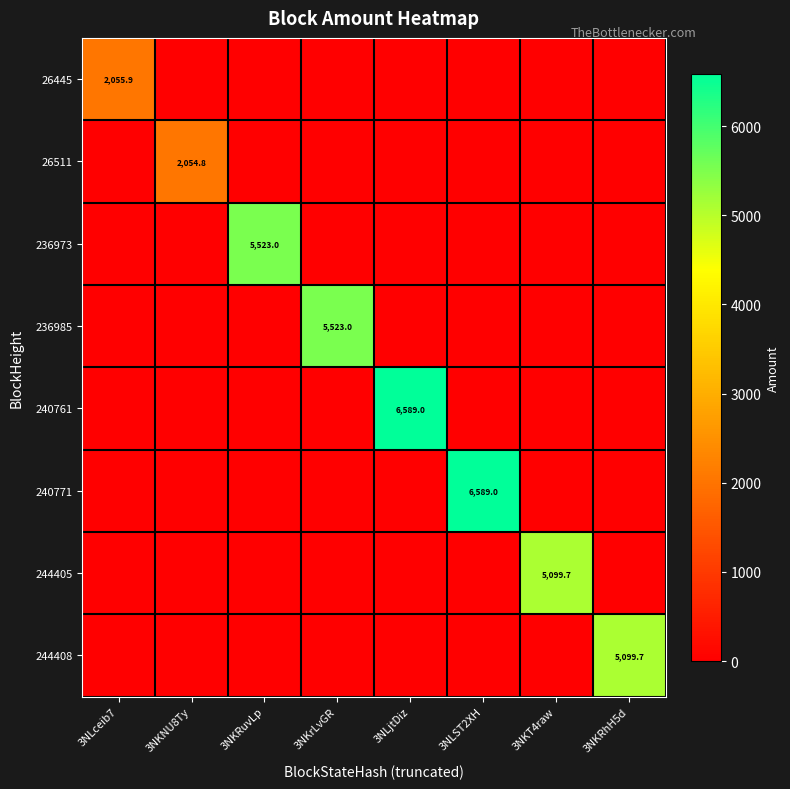

Count the number of categories in the chart.

8